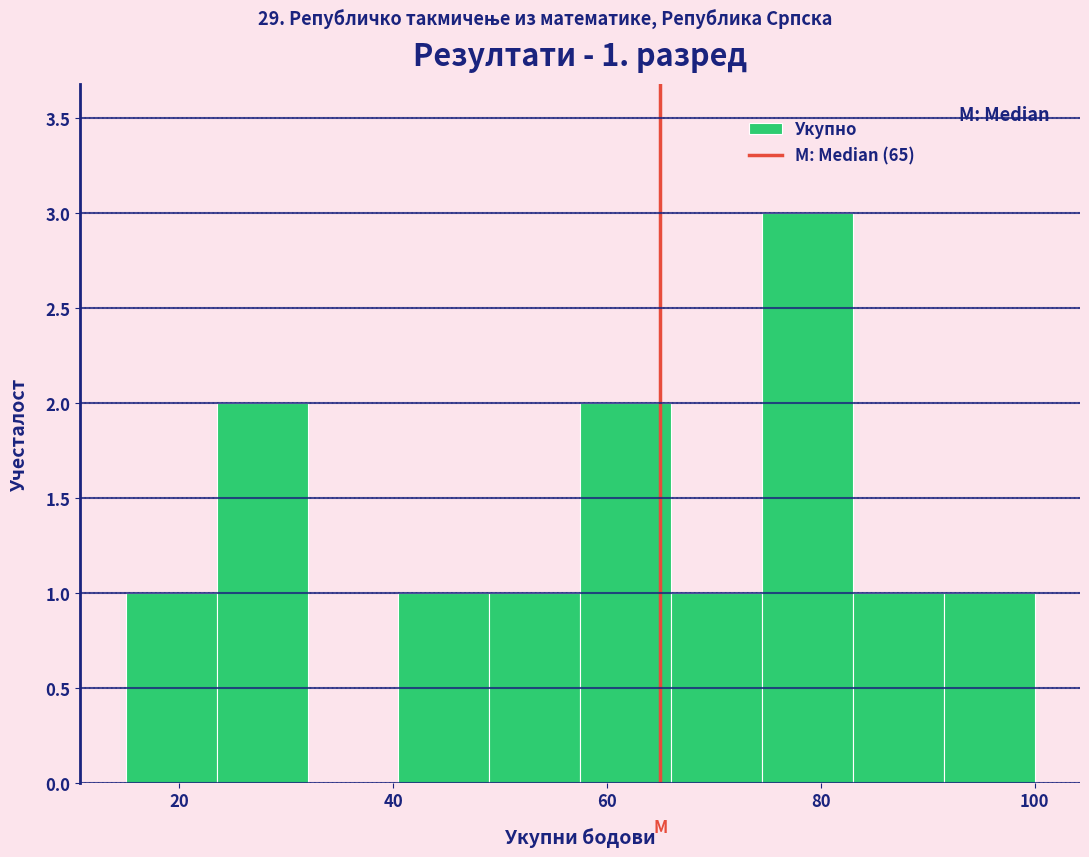

Which range on the x-axis has the tallest bar?

74.5 to 83.0